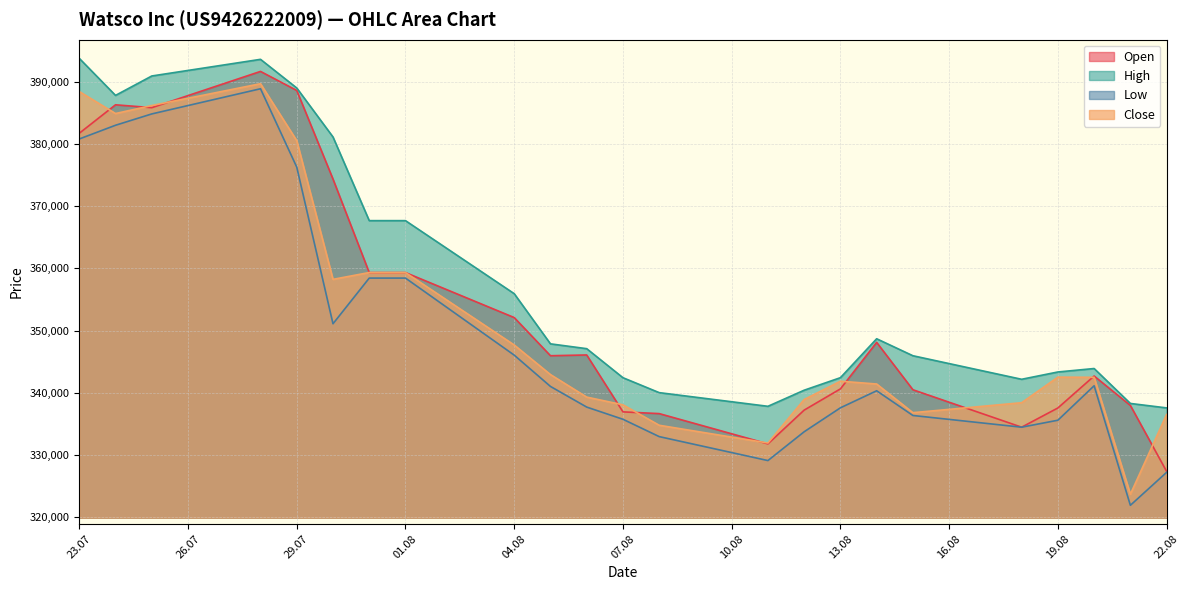

What is the difference between the highest and lowest values at 13.08?

4848